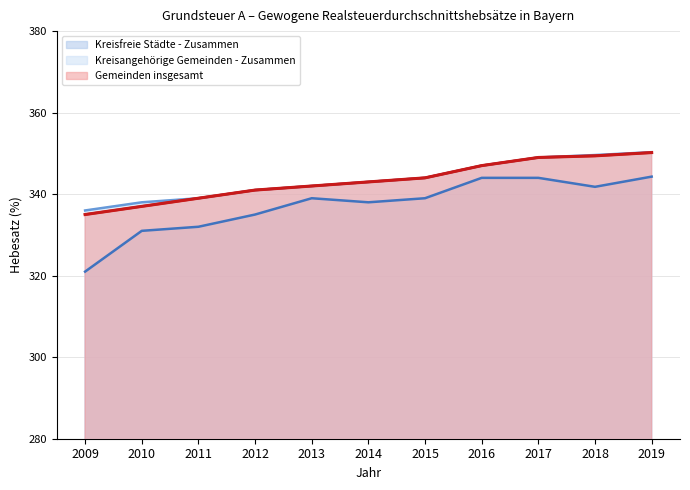

Which category has the lowest value across all series?

2009